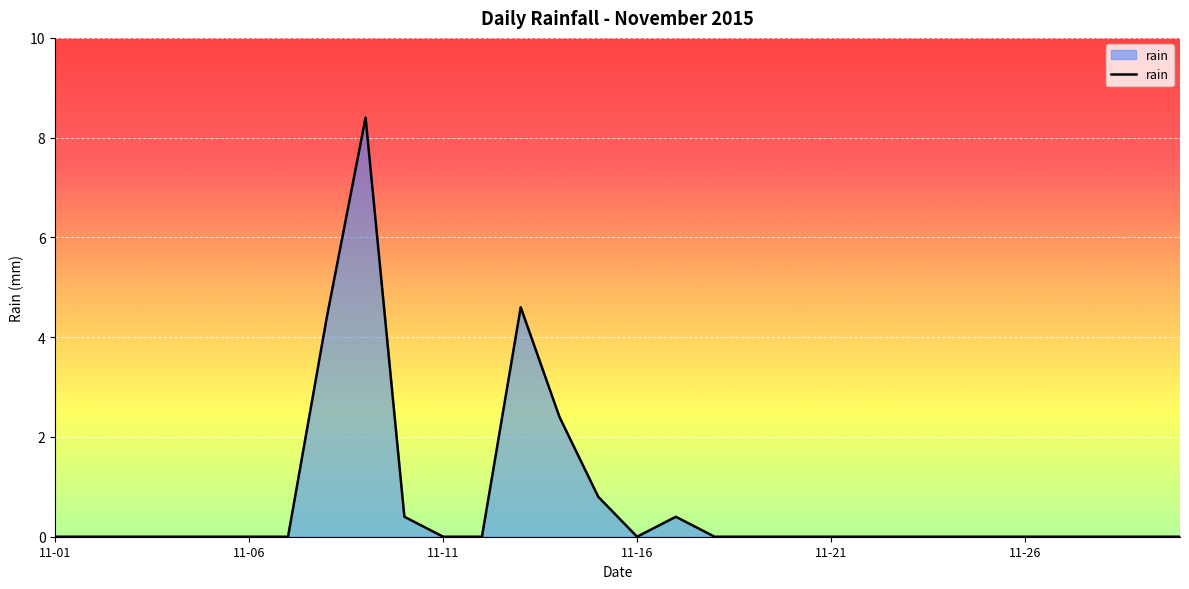

Reading right to left, list all the values displayed in this chart.

0.0	0.0	0.0	0.0	0.0	0.0	0.0	0.0	0.0	0.0	0.0	0.0	0.0	0.4	0.0	0.8	2.4	4.6	0.0	0.0	0.4	8.4	4.4	0.0	0.0	0.0	0.0	0.0	0.0	0.0